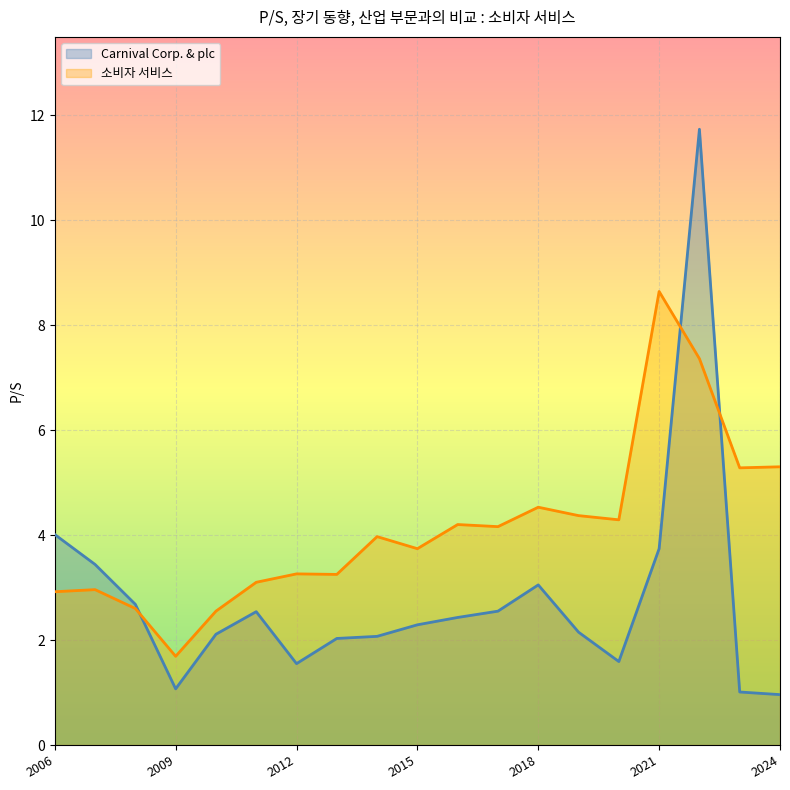

At which label is Carnival Corp. & plc closest to 6?

2006